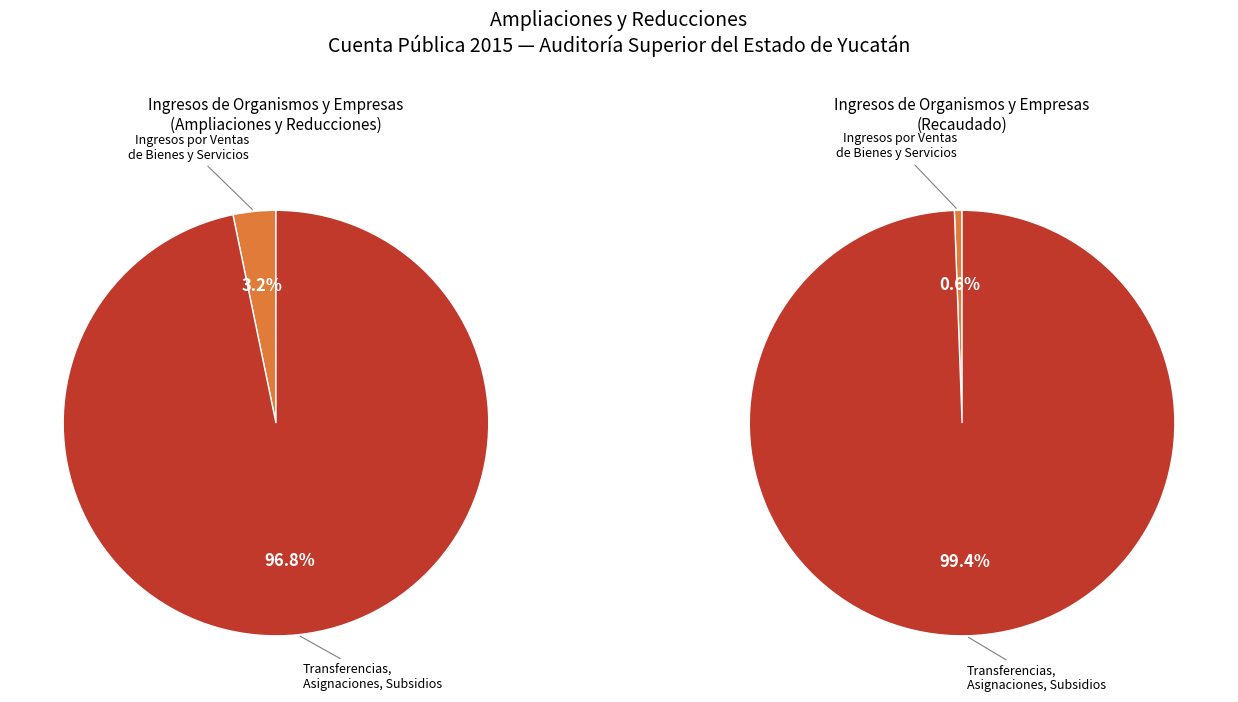

How many segments does this pie chart have?

2